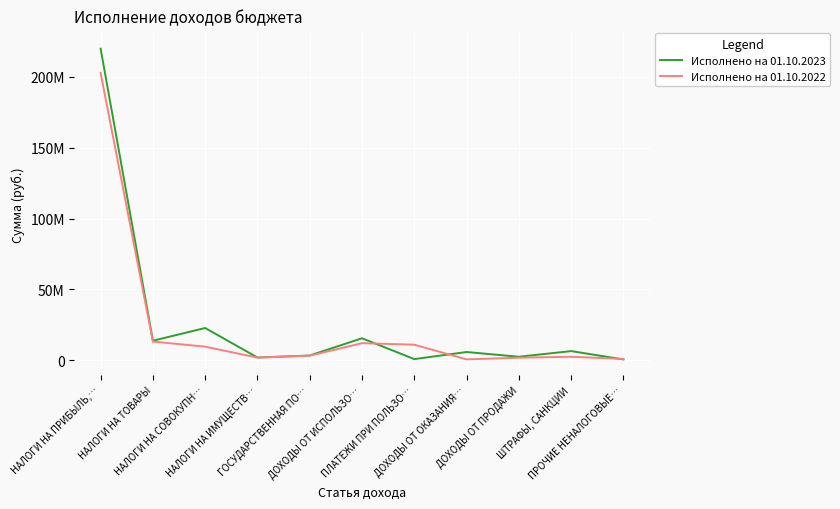

What are all the series names shown in the legend?

Исполнено на 01.10.2023, Исполнено на 01.10.2022